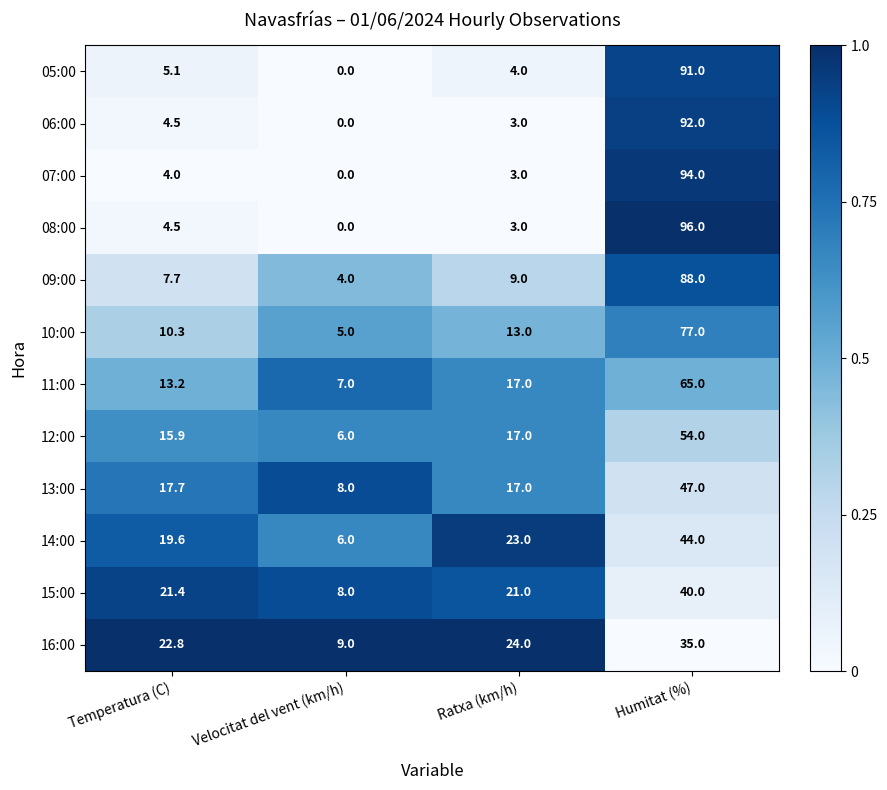

List the series in order of their peak value, highest first.

08:00, 07:00, 06:00, 05:00, 09:00, 10:00, 11:00, 12:00, 13:00, 14:00, 15:00, 16:00